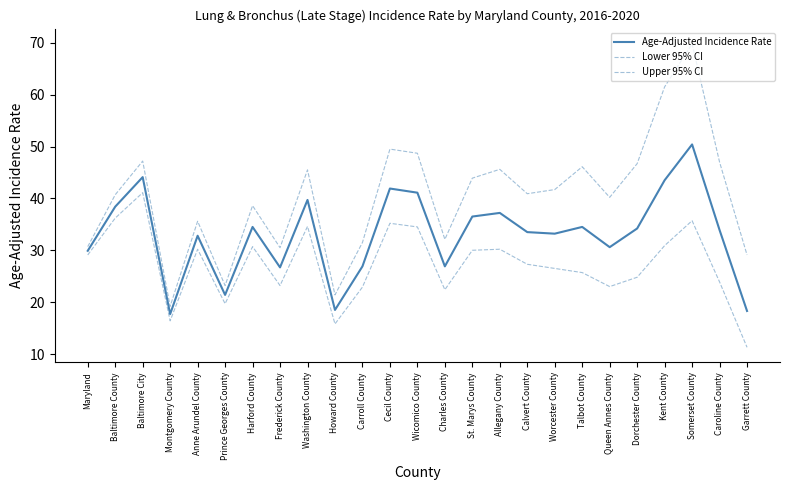

What is the sum of the Lower 95% CI values at St. Marys County and Charles County?

52.4